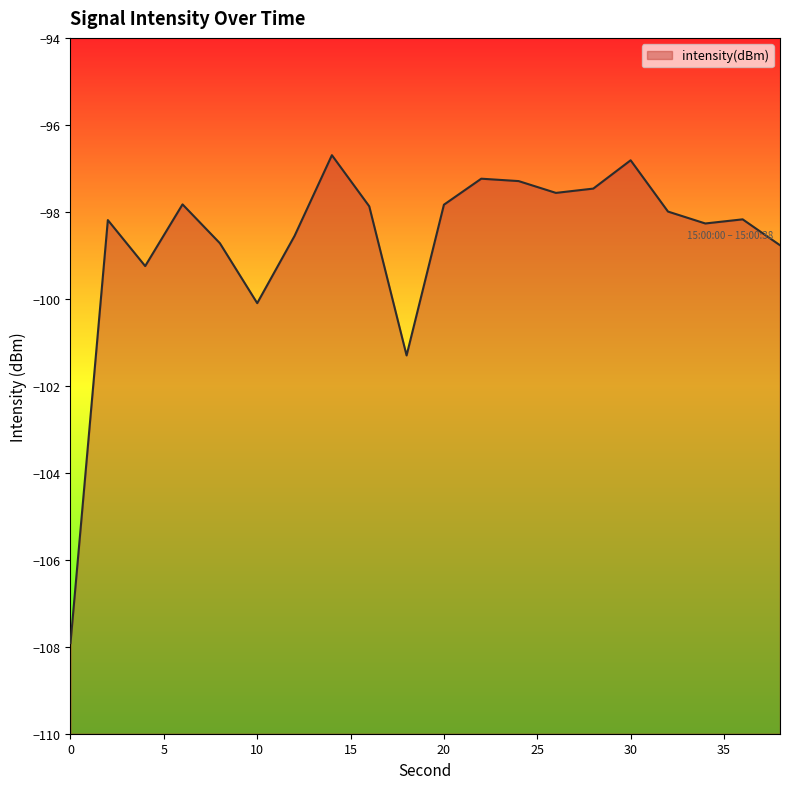

Reading right to left, list all the values displayed in this chart.

38=-98.8	36=-98.2	34=-98.3	32=-98.0	30=-96.8	28=-97.5	26=-97.6	24=-97.3	22=-97.2	20=-97.8	18=-101.3	16=-97.9	14=-96.7	12=-98.6	10=-100.1	8=-98.7	6=-97.8	4=-99.2	2=-98.2	0=-107.9